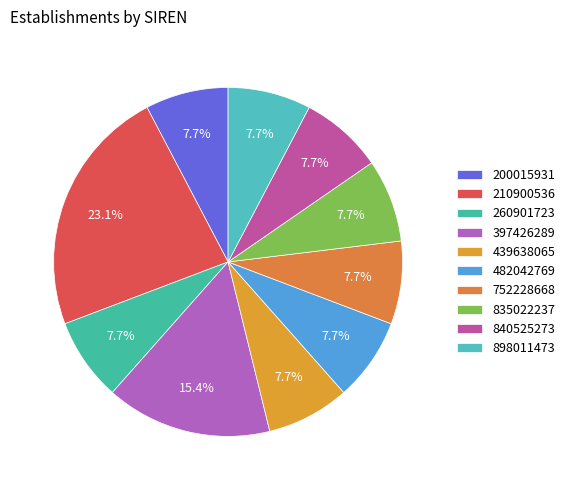

How many slices are in this pie chart?

10